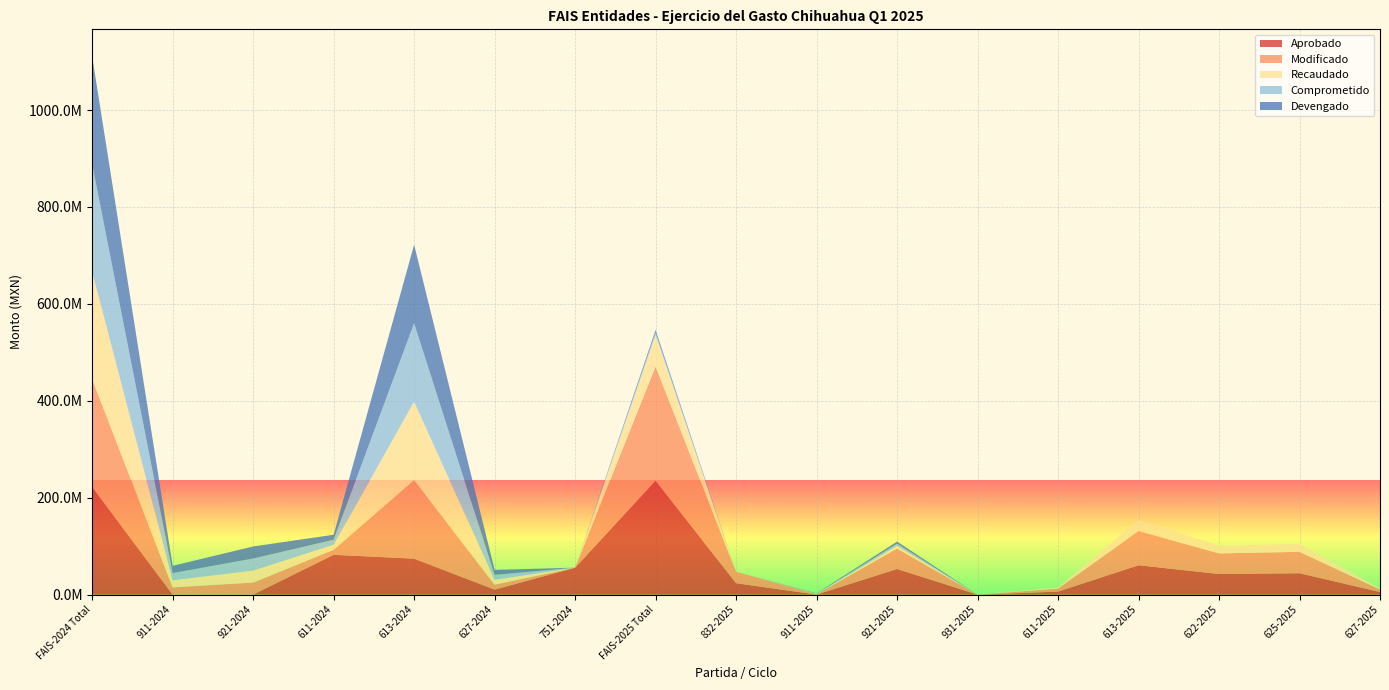

Reading right to left, extract all data points from this chart.

Aprobado: 627-2025=5320000.0	625-2025=44127599.4	622-2025=42539278.7	613-2025=60622843.4	611-2025=6200000.0	931-2025=0.0	921-2025=52936572.5	911-2025=0.0	832-2025=23553540.0	FAIS-2025 Total=235299834.0	751-2024=55588666.0	627-2024=10310000.0	613-2024=74236799.4	611-2024=82219198.6	921-2024=0.0	911-2024=0.0	FAIS-2024 Total=222354664.0
Modificado: 627-2025=5320000.0	625-2025=44127599.4	622-2025=42539278.7	613-2025=70749340.8	611-2025=6200000.0	931-2025=63.8	921-2025=42144646.9	911-2025=665364.3	832-2025=23553540.0	FAIS-2025 Total=235299834.0	751-2024=0.0	627-2024=10179948.9	613-2024=161984088.2	611-2024=10342685.4	921-2024=24835264.6	911-2024=14845169.8	FAIS-2024 Total=222187156.8
Recaudado: 627-2025=1981256.1	625-2025=16433848.5	622-2025=15842331.6	613-2025=22576950.4	611-2025=2308982.6	931-2025=63.8	921-2025=5547031.7	911-2025=665364.3	832-2025=0.0	FAIS-2025 Total=65355829.0	751-2024=0.0	627-2024=10179948.9	613-2024=161984088.2	611-2024=10342685.4	921-2024=24835264.6	911-2024=14845169.8	FAIS-2024 Total=222187156.8
Comprometido: 627-2025=0.0	625-2025=0.0	622-2025=0.0	613-2025=0.0	611-2025=0.0	931-2025=63.8	921-2025=4437095.5	911-2025=665364.3	832-2025=0.0	FAIS-2025 Total=5102523.6	751-2024=0.0	627-2024=10179948.9	613-2024=161984088.2	611-2024=10342685.4	921-2024=24835264.6	911-2024=14845169.8	FAIS-2024 Total=222187156.8
Devengado: 627-2025=0.0	625-2025=0.0	622-2025=0.0	613-2025=0.0	611-2025=0.0	931-2025=63.8	921-2025=4437095.5	911-2025=665364.3	832-2025=0.0	FAIS-2025 Total=5102523.6	751-2024=0.0	627-2024=10179948.9	613-2024=161984088.2	611-2024=10342685.4	921-2024=24835264.6	911-2024=14845169.8	FAIS-2024 Total=222187156.8